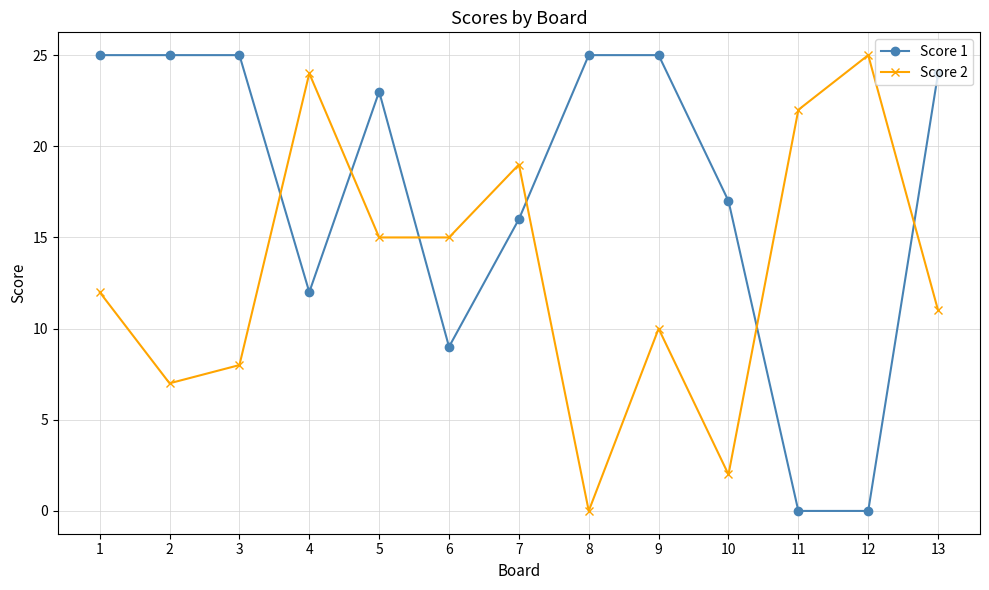

Does the chart have visible grid lines?

Yes